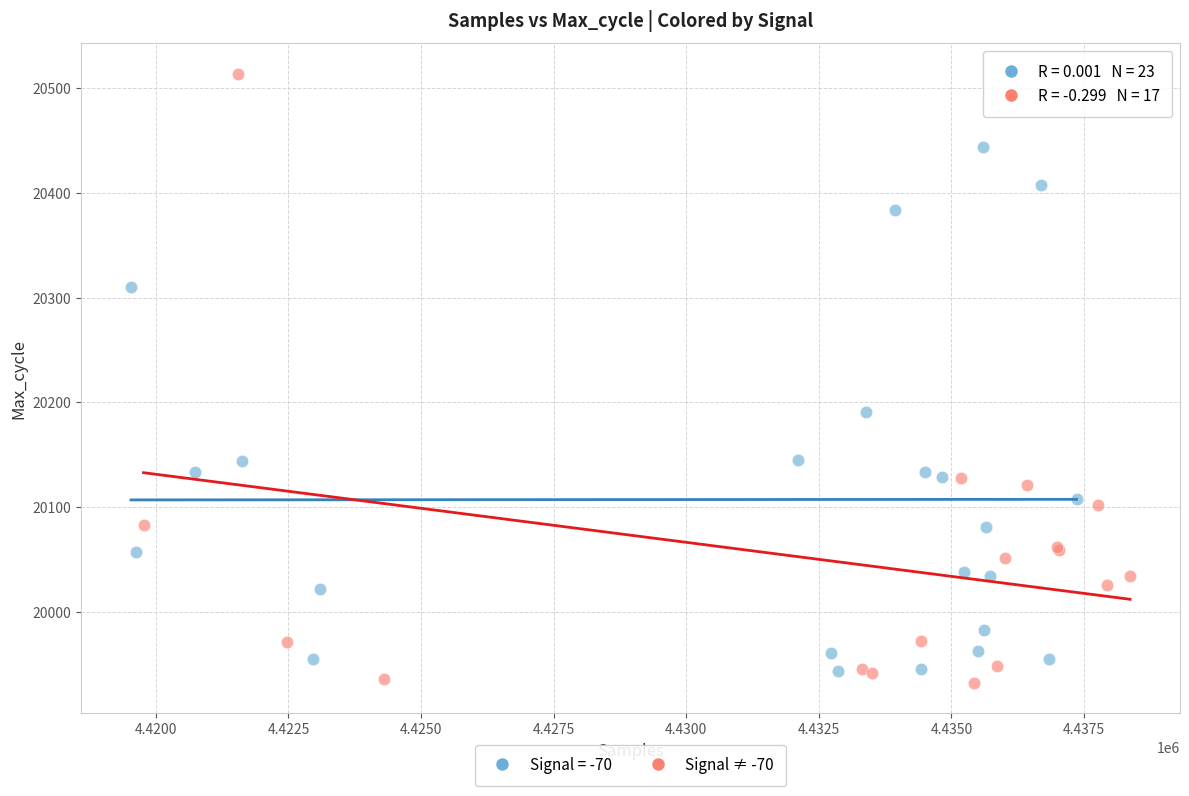

Which series has the widest spread of Y values?

Signal ≠ -70